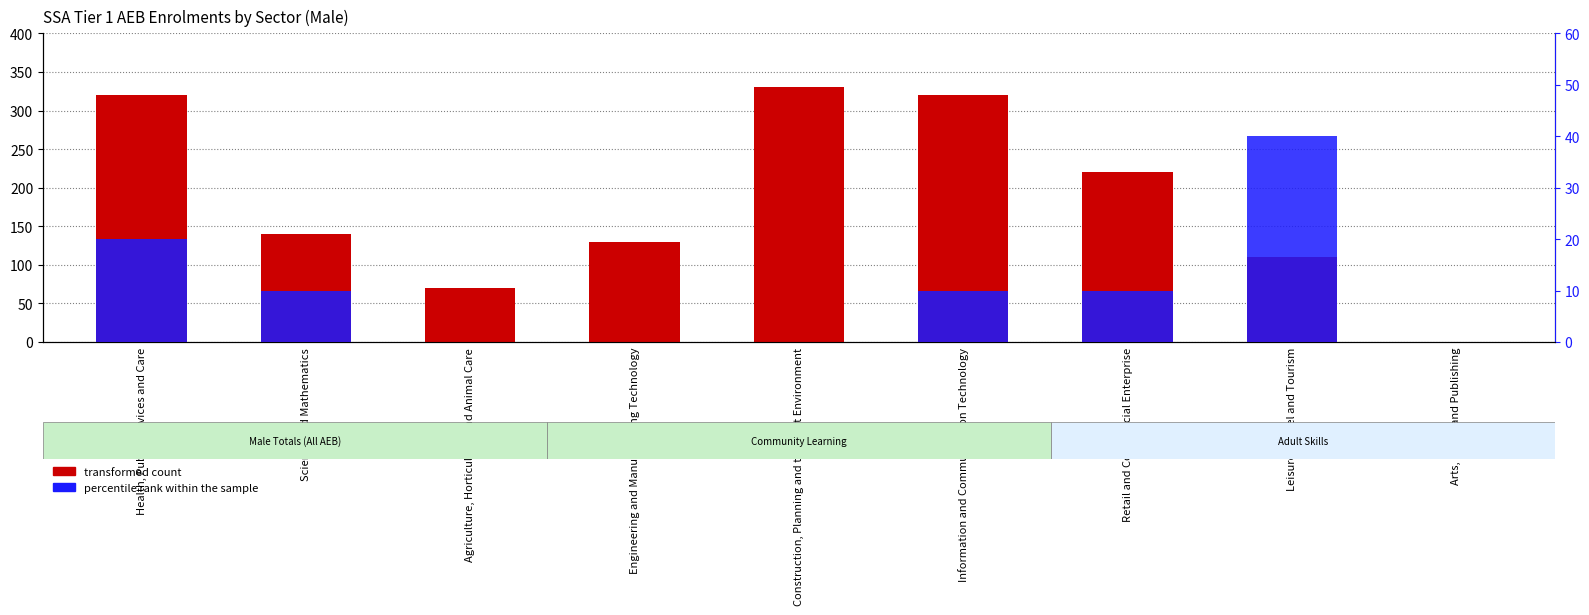

Is the value of transformed count at Leisure, Travel and Tourism greater than the value of percentile rank within the sample at Arts, Media and Publishing?

Yes